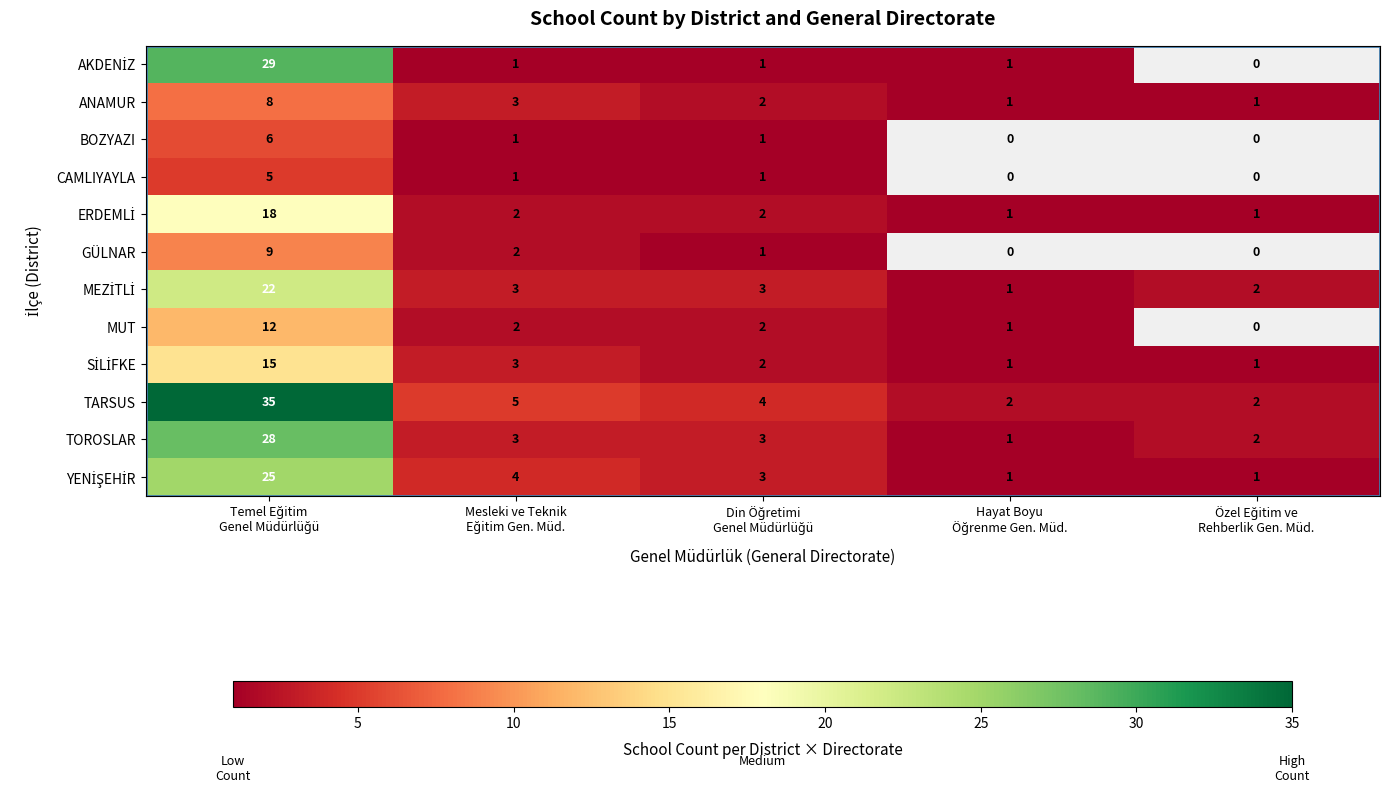

The value of AKDENİZ at Temel Eğitim Genel Müdürlüğü is 29.0. True or false?

True